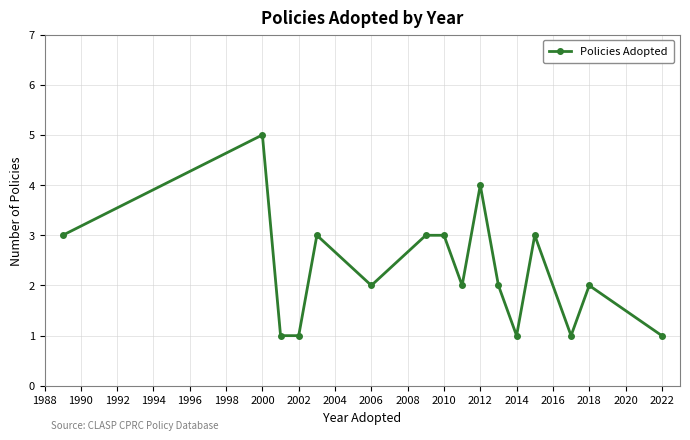

What is the sum of all values?

37